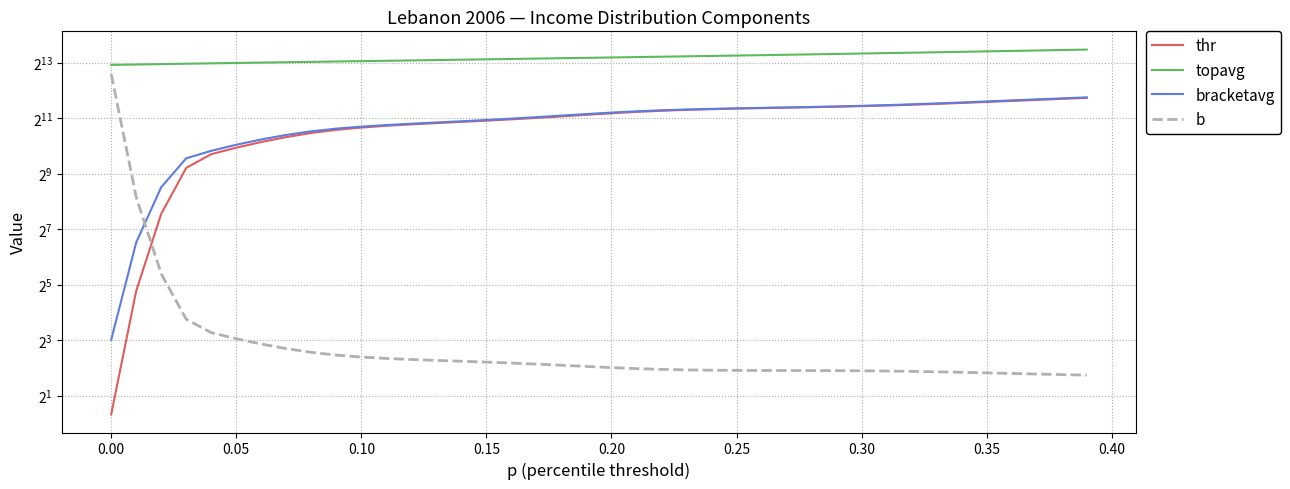

How many intersections are there between b and thr?

1